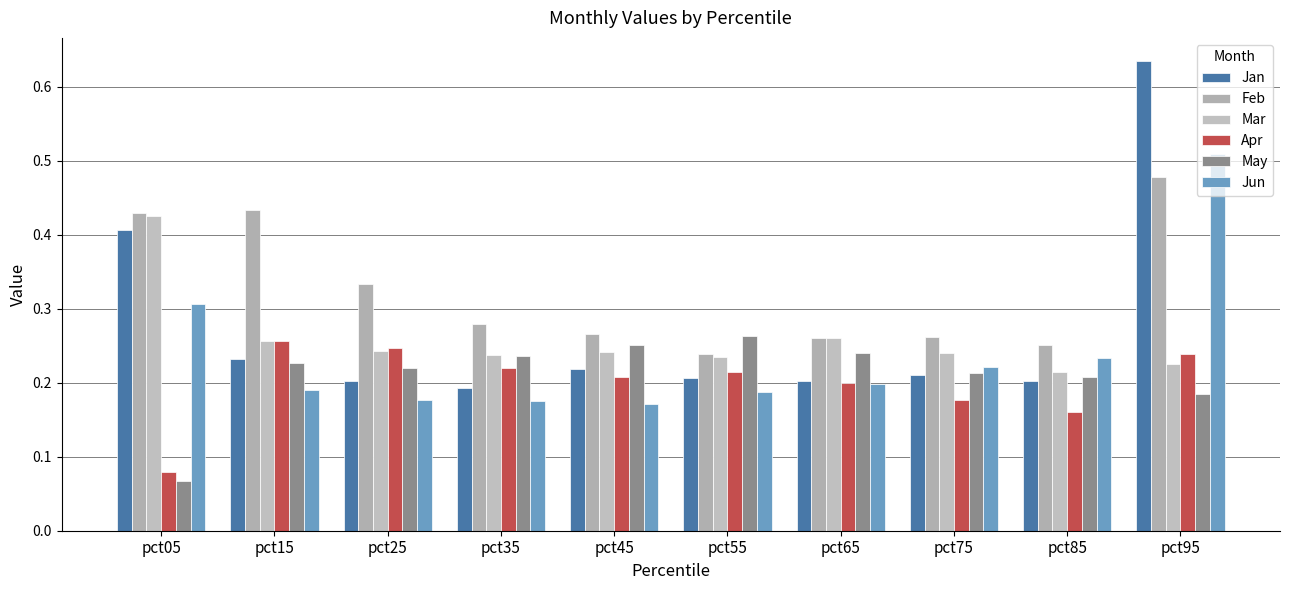

At which label does Apr reach its peak?

pct15